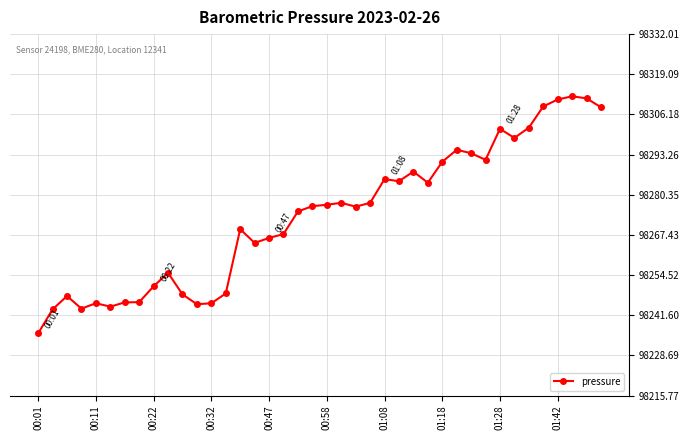

What is the value of the 13th point from the left?

98245.4